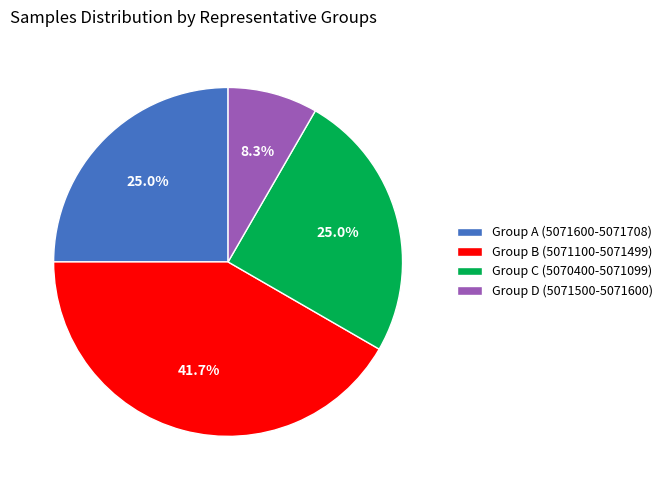

How much of the chart is everything except Group B (5071100-5071499)?

58.3%